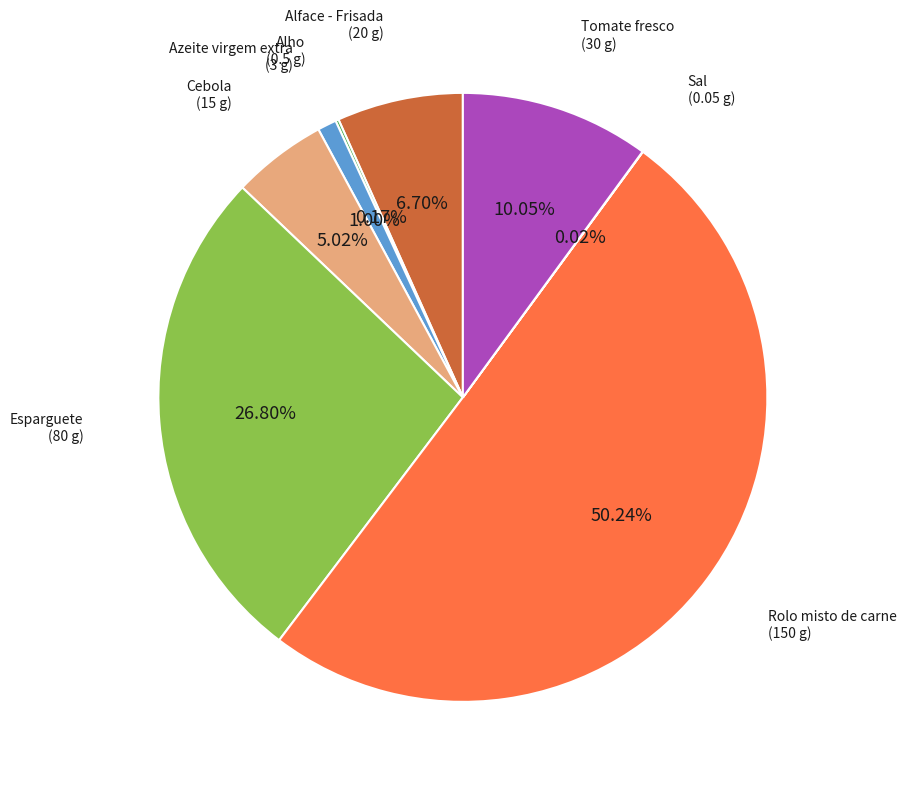

Which category has the biggest portion of the pie?

Rolo misto de carne